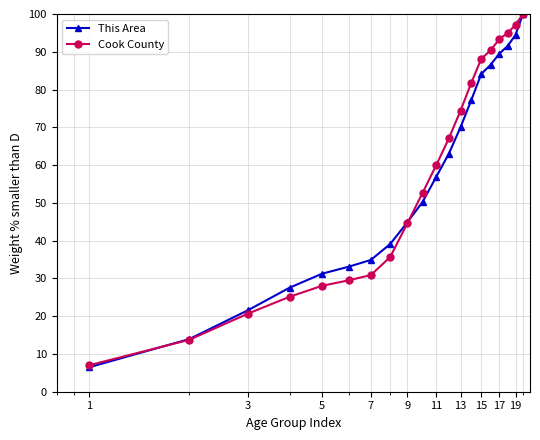

Which series has the largest range (max minus min)?

This Area